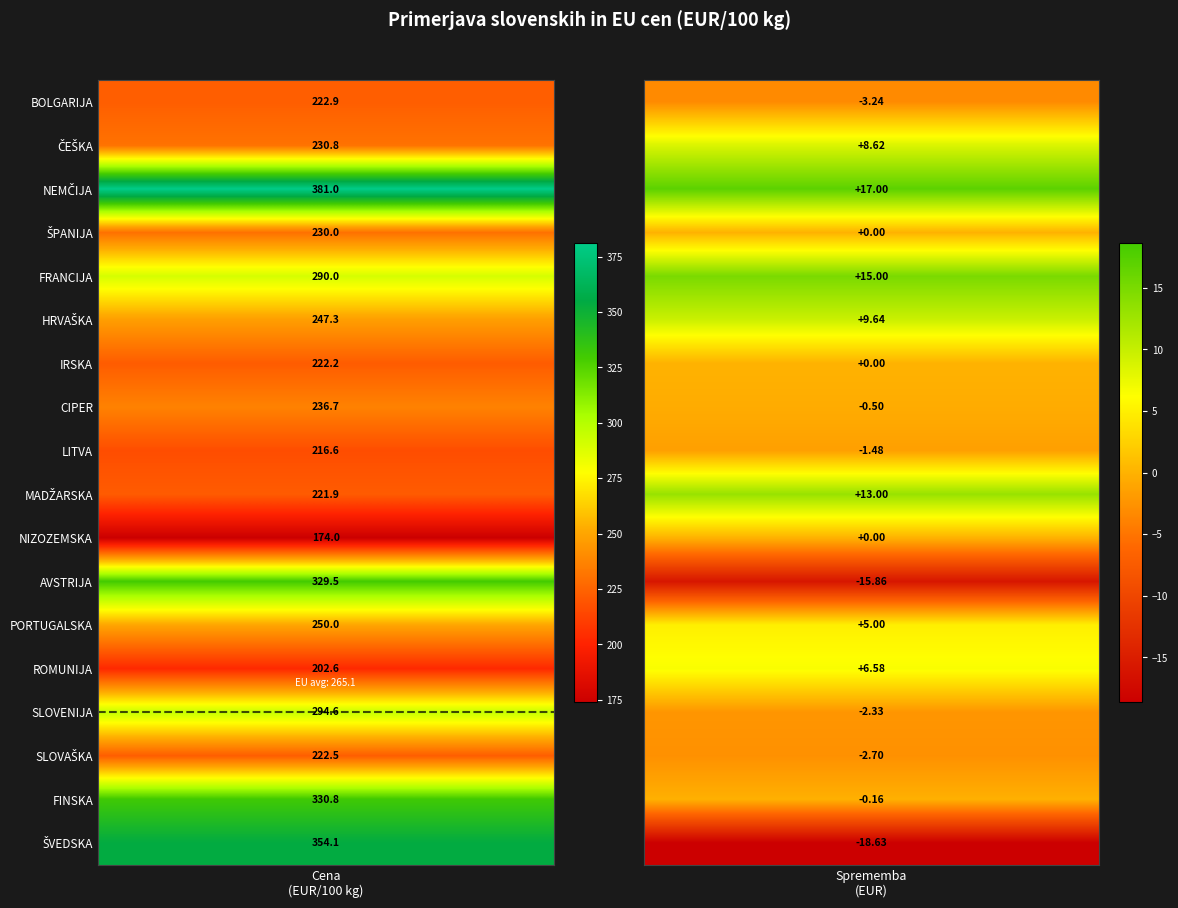

What is the greatest value displayed?

381.0